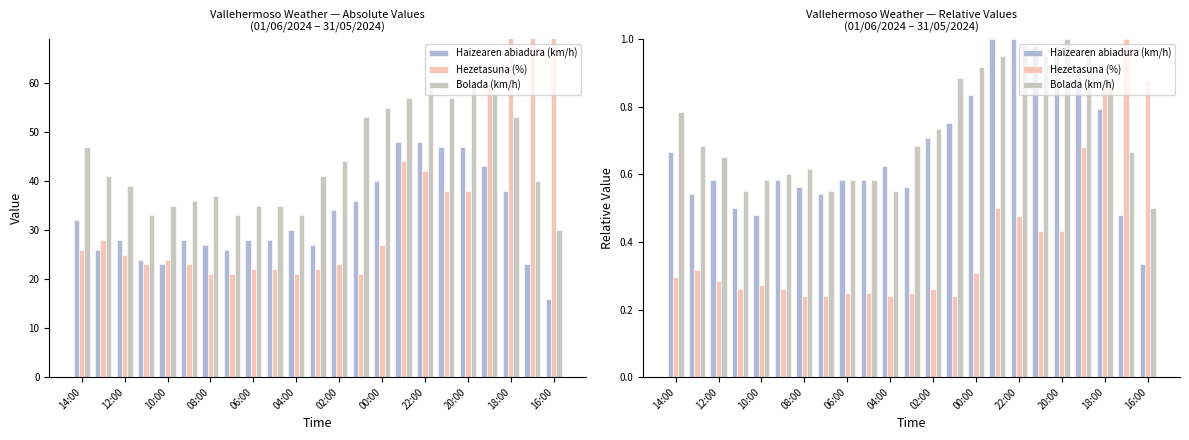

At which category is the sum across all series the highest?

18:00